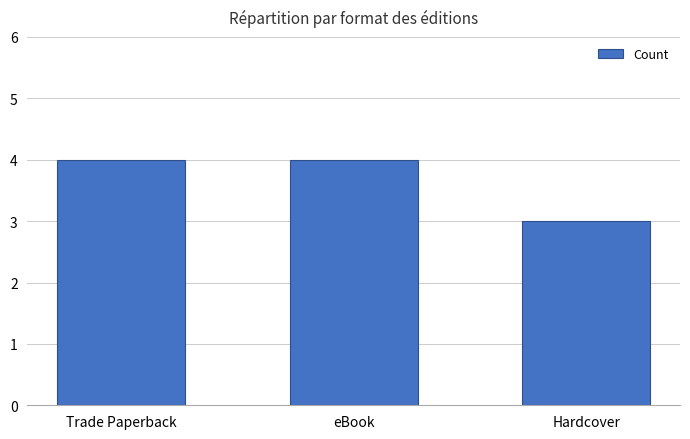

Read the value at Trade Paperback.

4